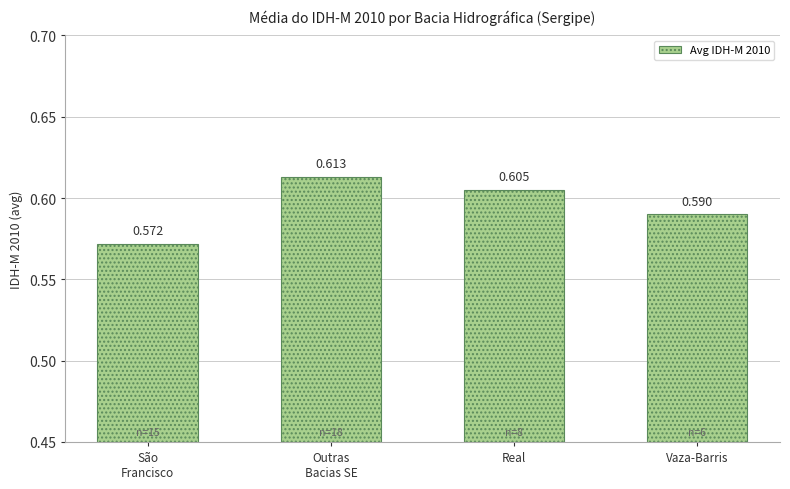

What is the label of the 4th bar from the left?

Vaza-Barris